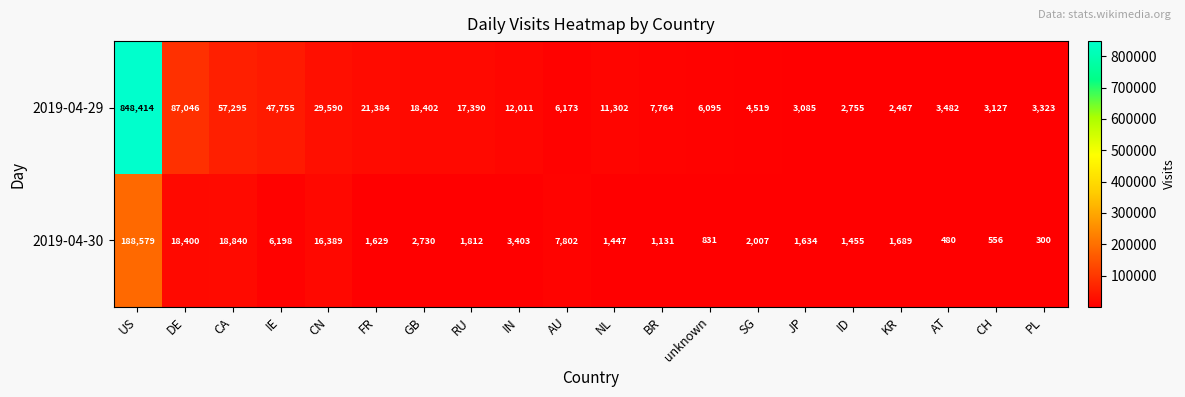

The 2019-04-30 series shows 831 at unknown. True or false?

True